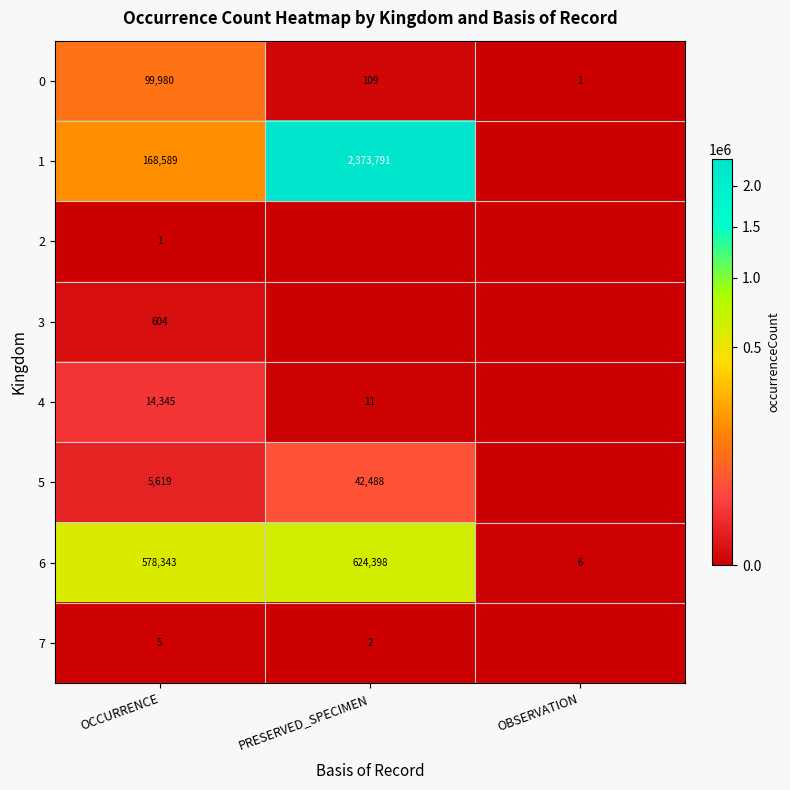

Is it true that 4 equals 14345 at OCCURRENCE?

True